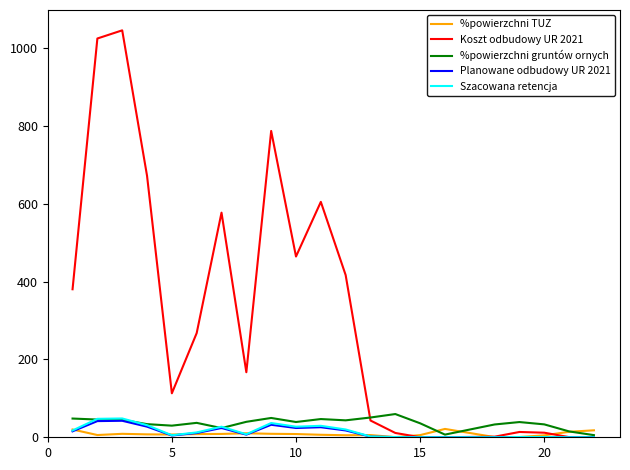

What is the maximum value for Szacowana retencja?

48.3